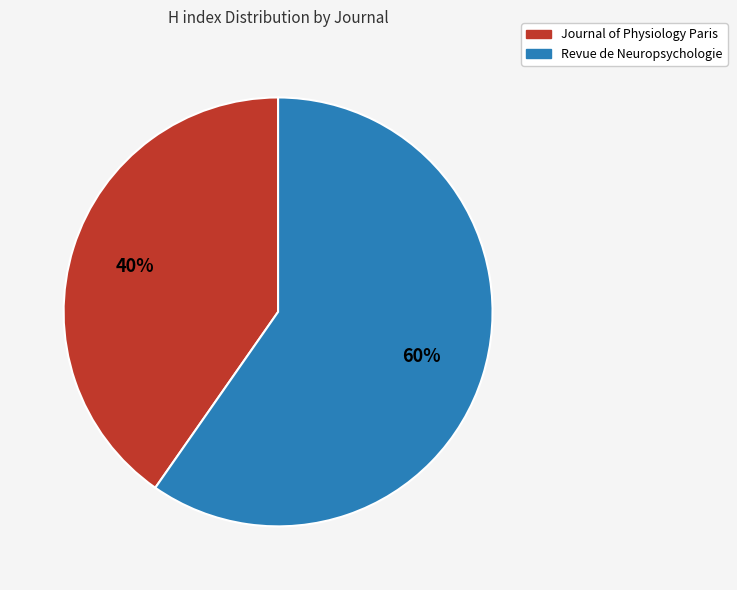

How many slices are in this pie chart?

2